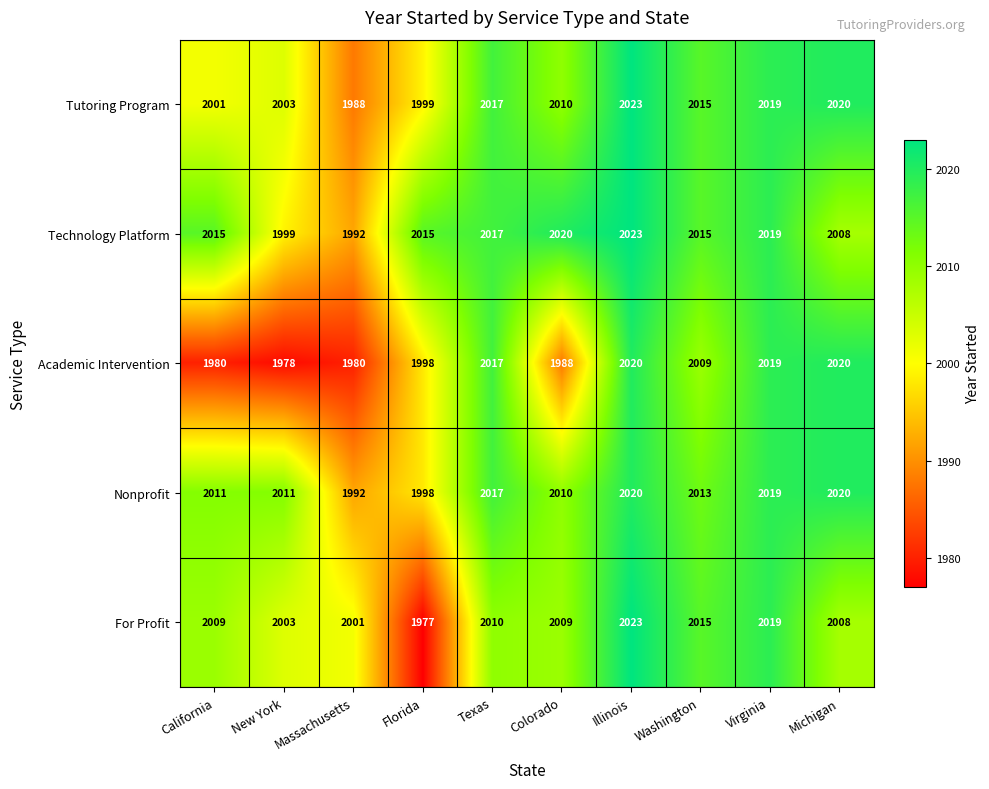

What is the difference between the highest and lowest values at Florida?

38